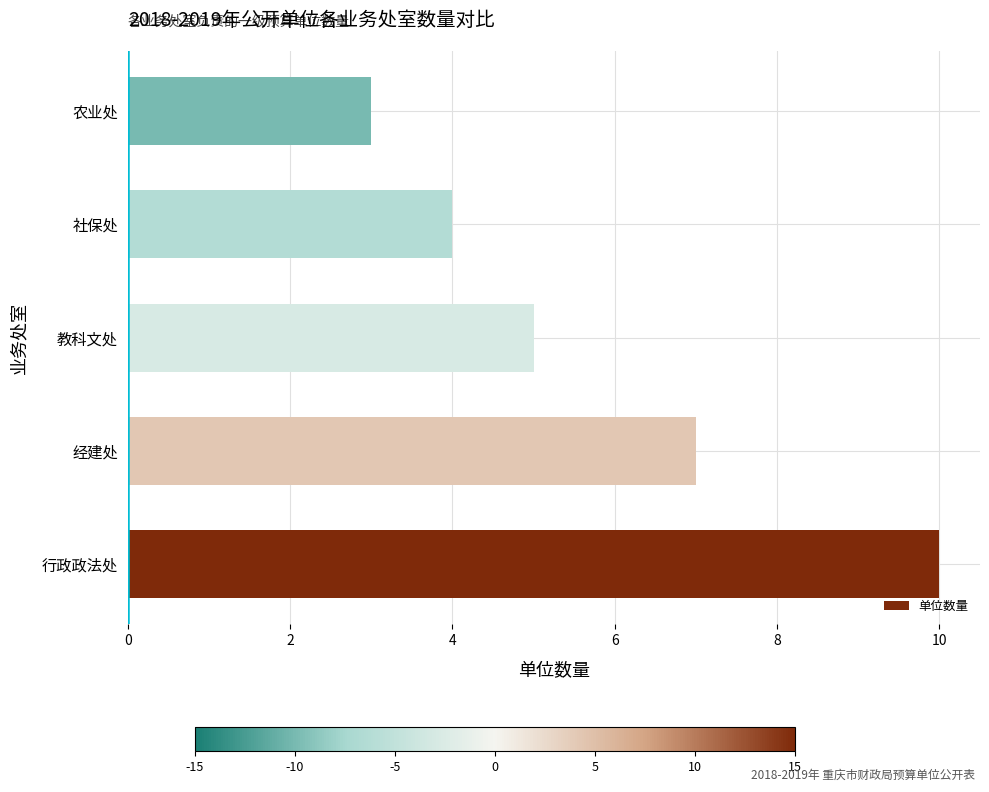

Reading bottom to top, extract all data points from this chart.

行政政法处=10	经建处=7	教科文处=5	社保处=4	农业处=3